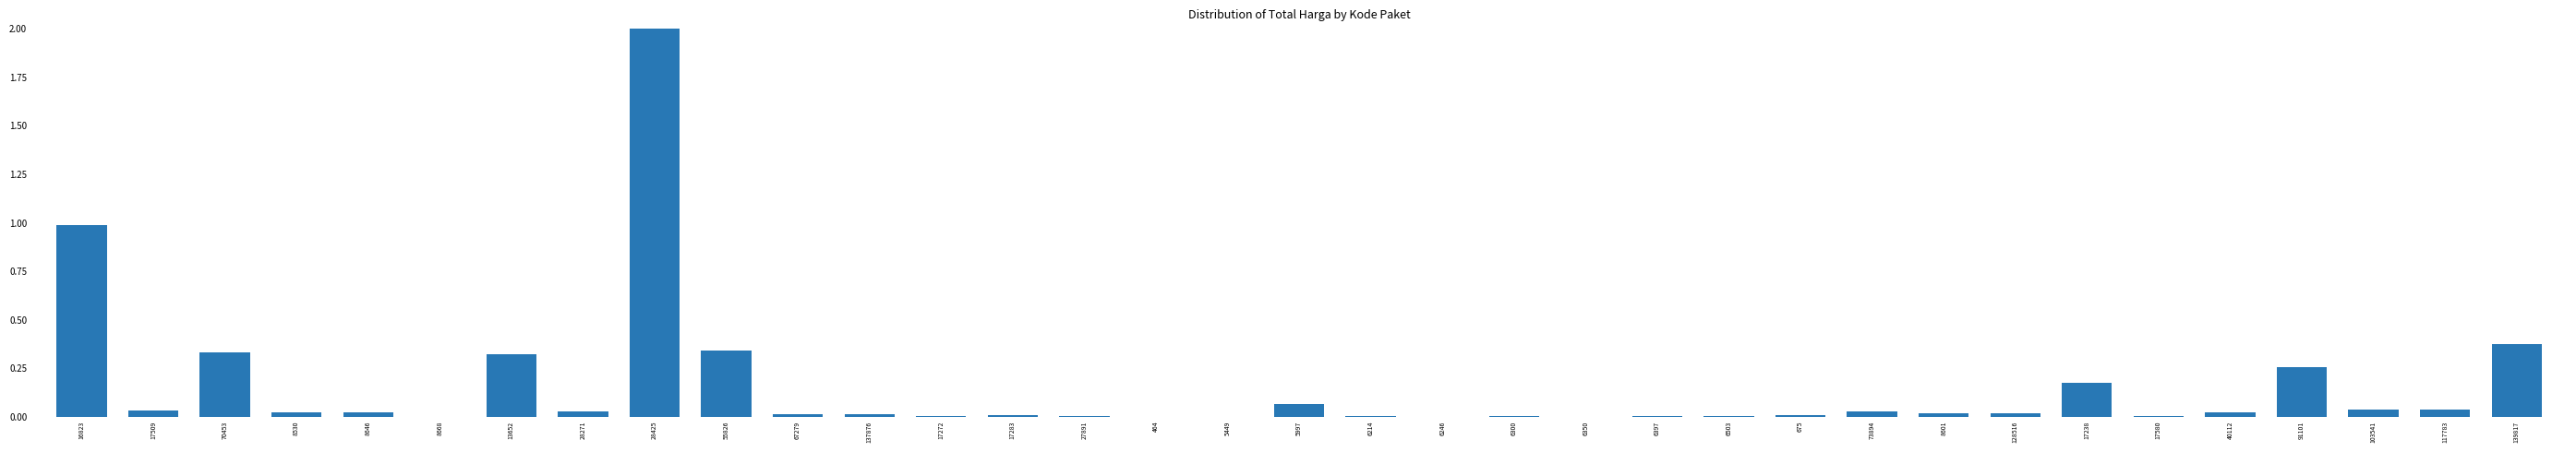

What is the maximum value shown in the chart?

2.0